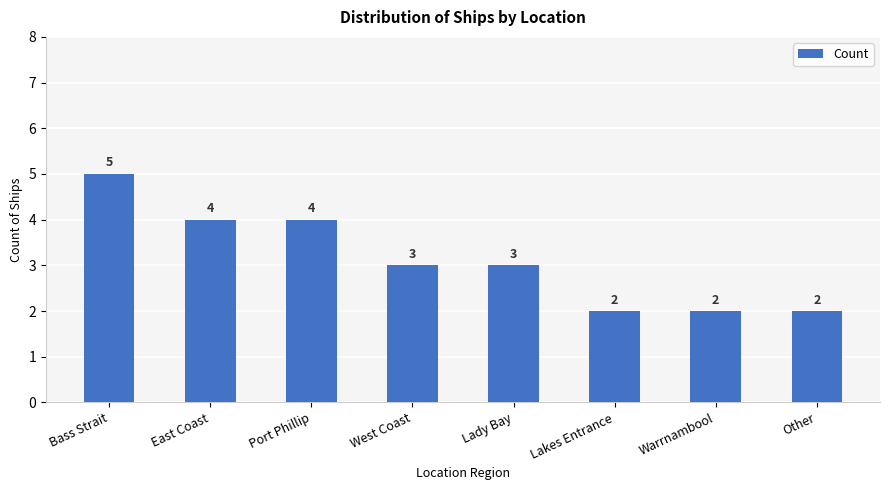

At which label does the data first exceed 3?

Bass Strait